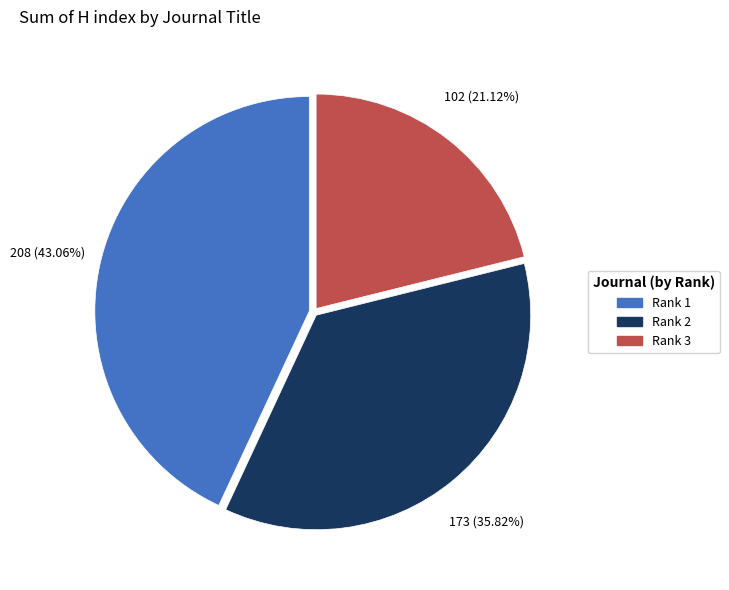

What is the ratio of the value at Rank 2 to the value at Rank 1?

0.8